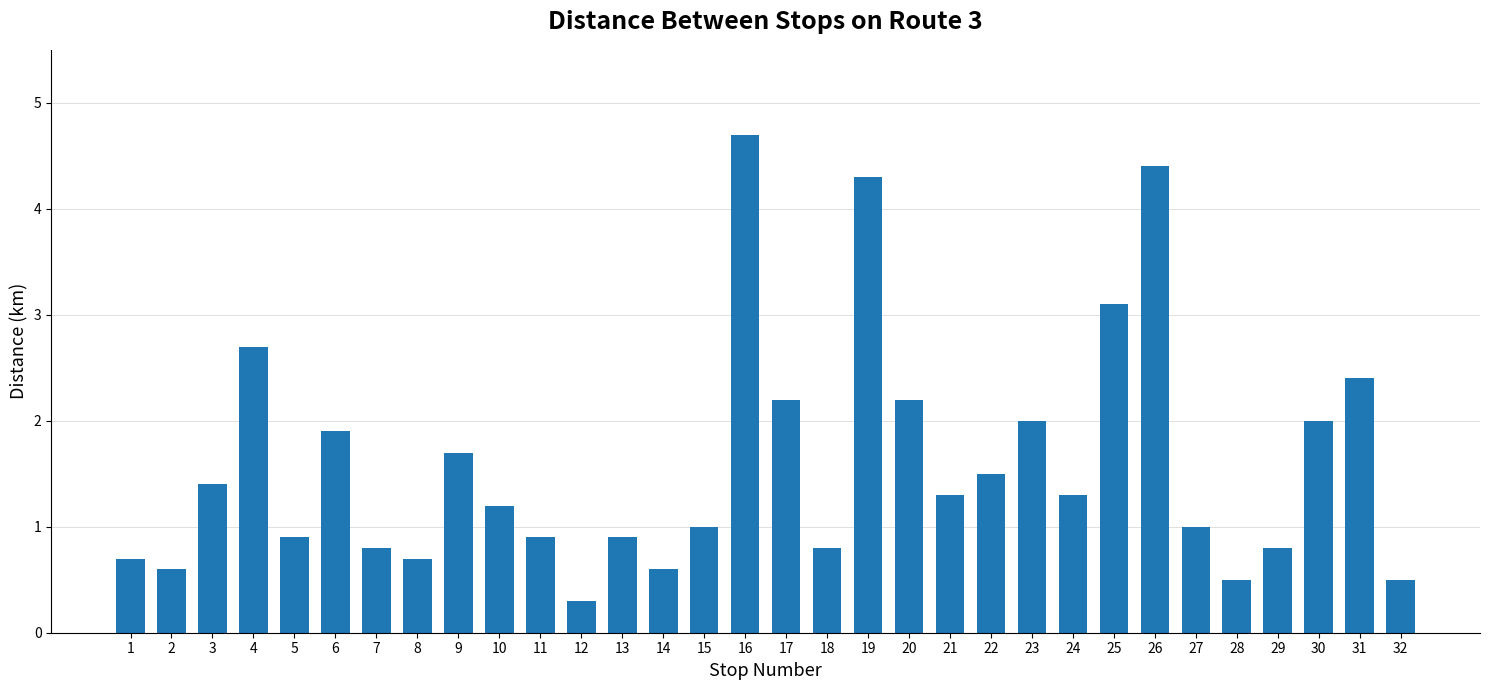

Reading left to right, list all the values displayed in this chart.

1=0.7	2=0.6	3=1.4	4=2.7	5=0.9	6=1.9	7=0.8	8=0.7	9=1.7	10=1.2	11=0.9	12=0.3	13=0.9	14=0.6	15=1.0	16=4.7	17=2.2	18=0.8	19=4.3	20=2.2	21=1.3	22=1.5	23=2.0	24=1.3	25=3.1	26=4.4	27=1.0	28=0.5	29=0.8	30=2.0	31=2.4	32=0.5